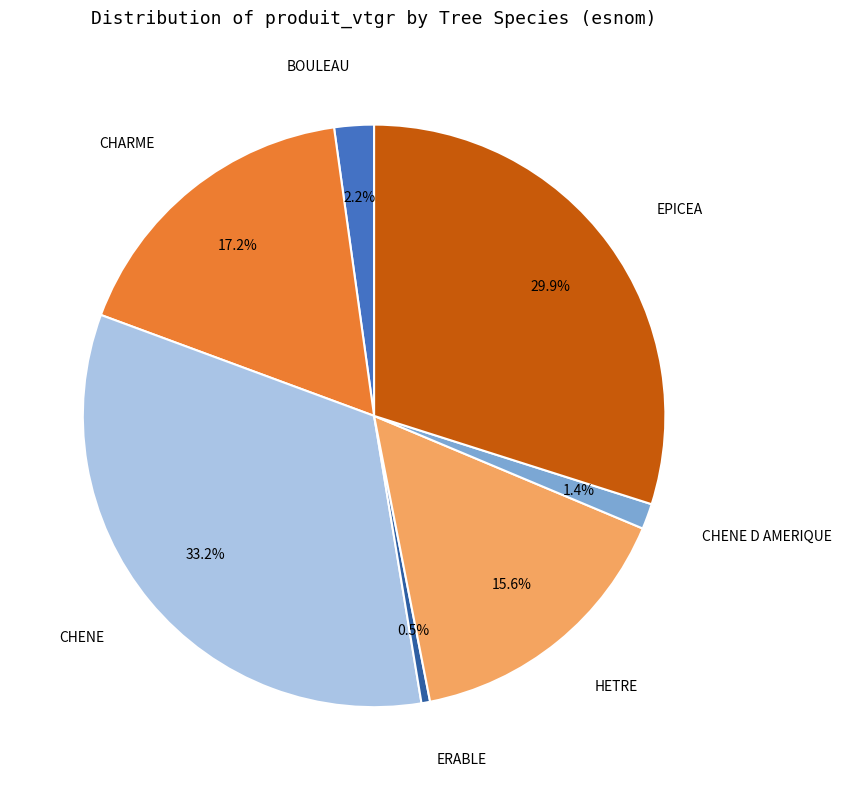

Rank the categories by value from lowest to highest.

ERABLE, CHENE D AMERIQUE, BOULEAU, HETRE, CHARME, EPICEA, CHENE